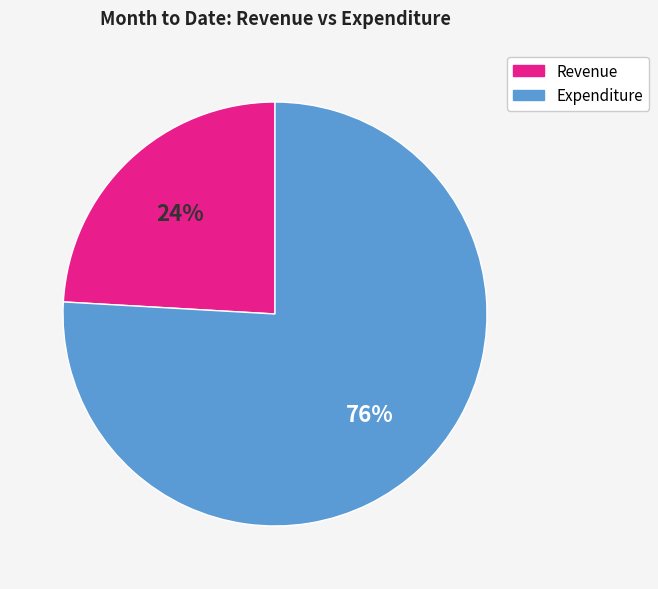

To the nearest percent, what is the average slice percentage?

50%